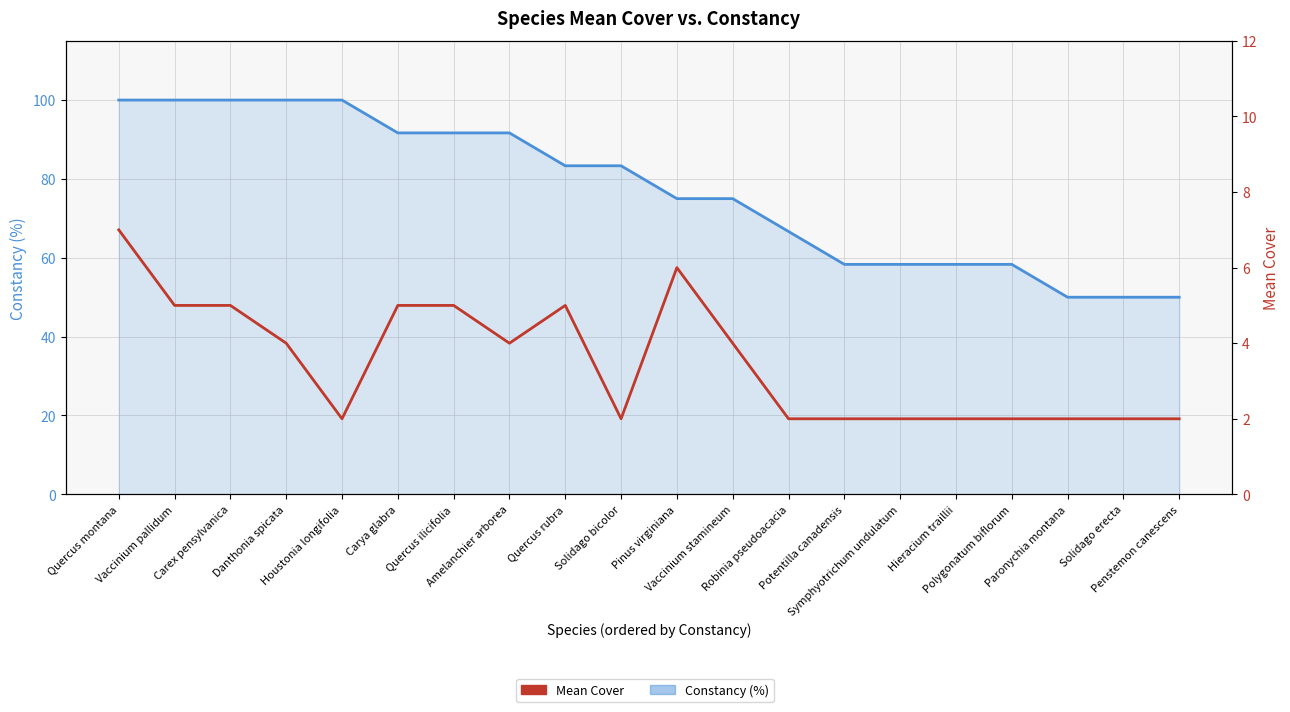

How many data points in Constancy (%) are above 83?

10